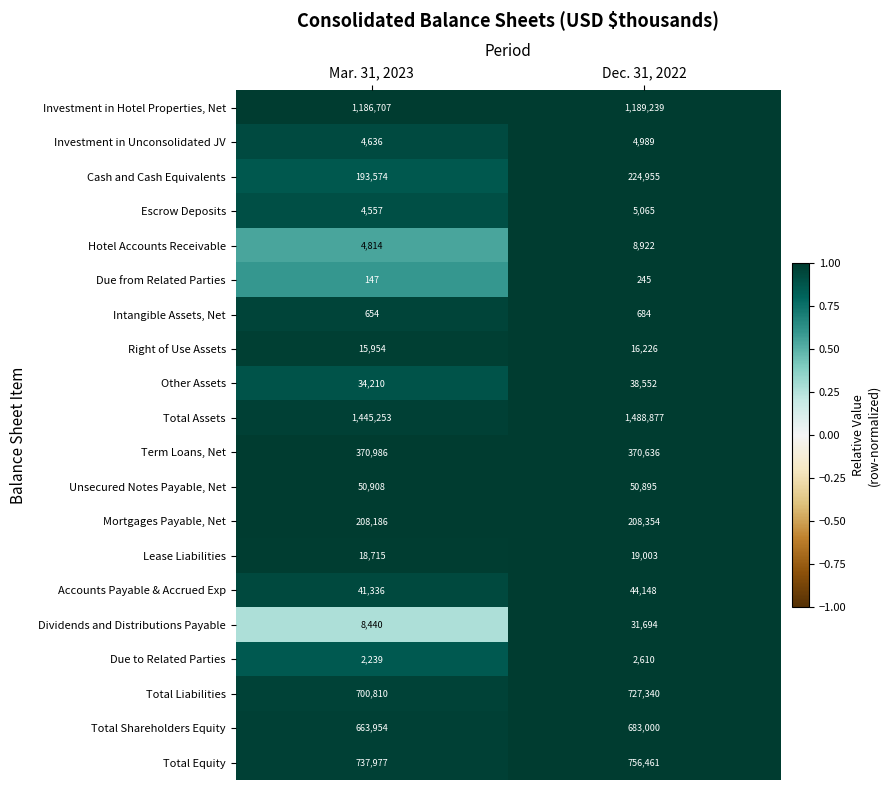

Is it true that Accounts Payable & Accrued Exp equals 66246 at Mar. 31, 2023?

False